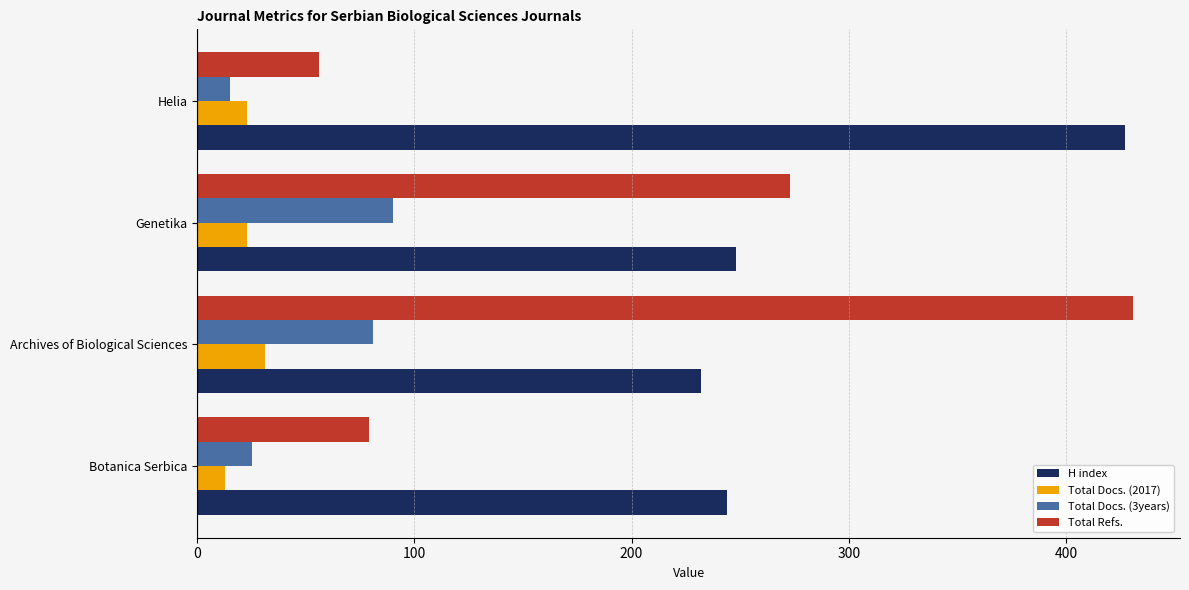

Which series has the widest spread of values?

Total Refs.